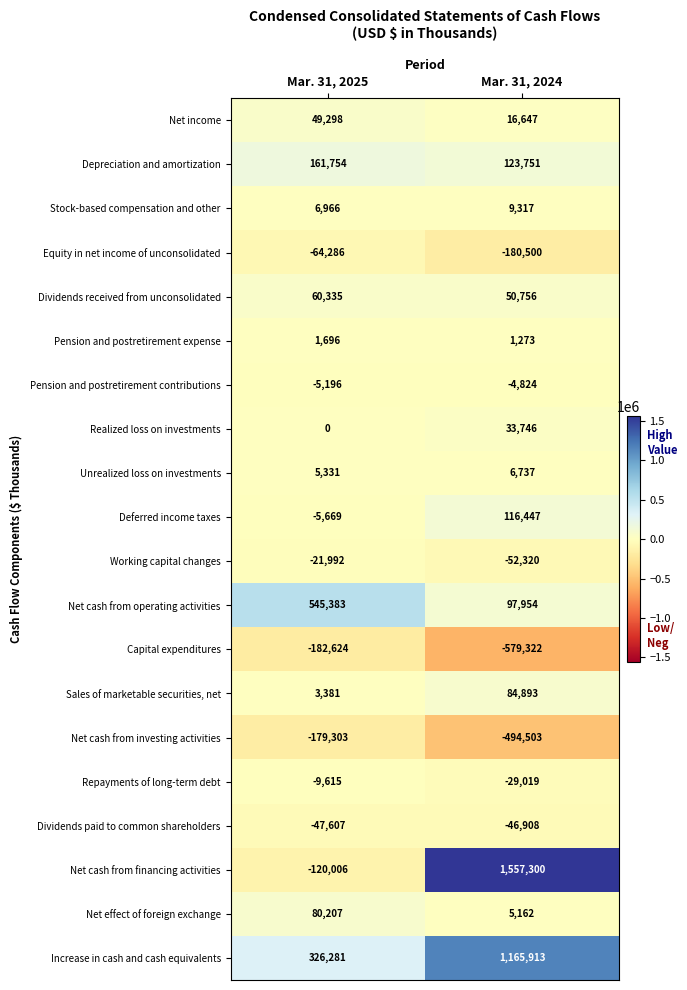

At how many categories does at least one series exceed 101262?

2